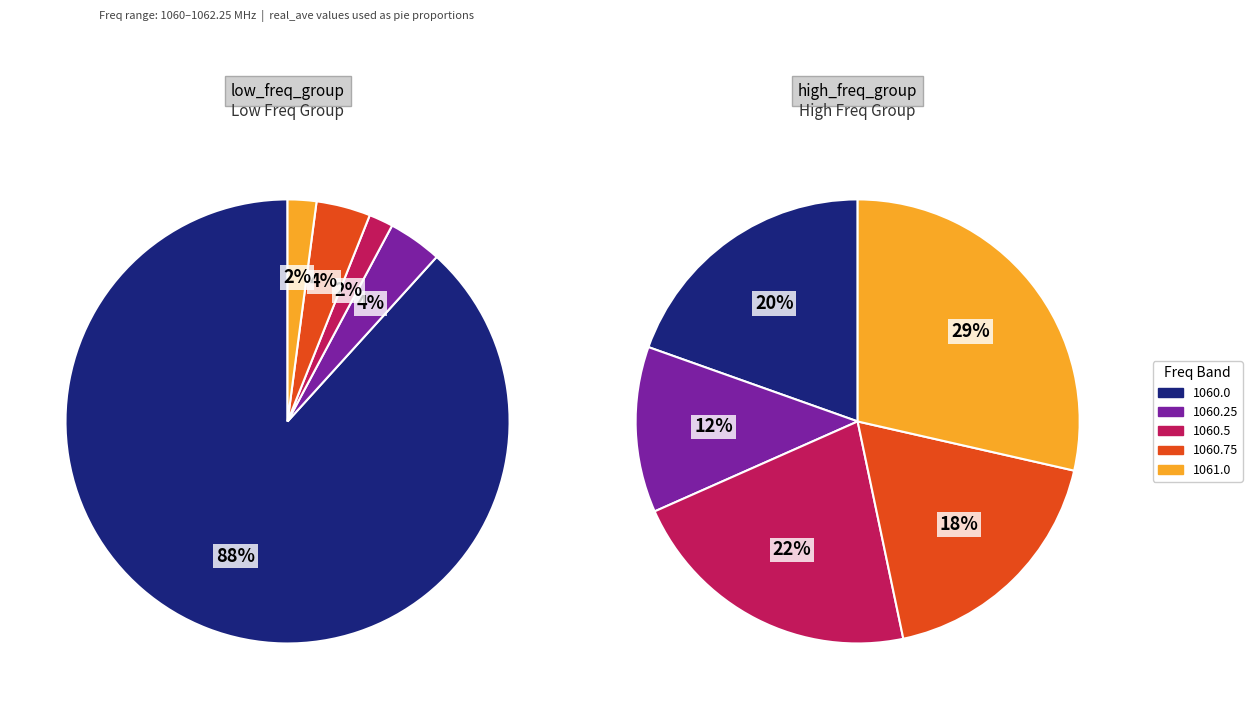

True or false: 1060.0 accounts for 93% of the total.

False